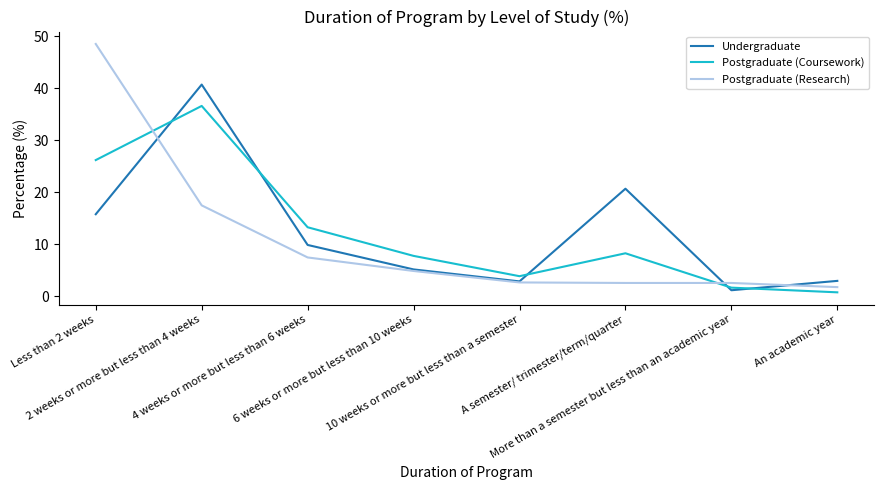

List the series in order of their peak value, highest first.

Postgraduate (Research), Undergraduate, Postgraduate (Coursework)